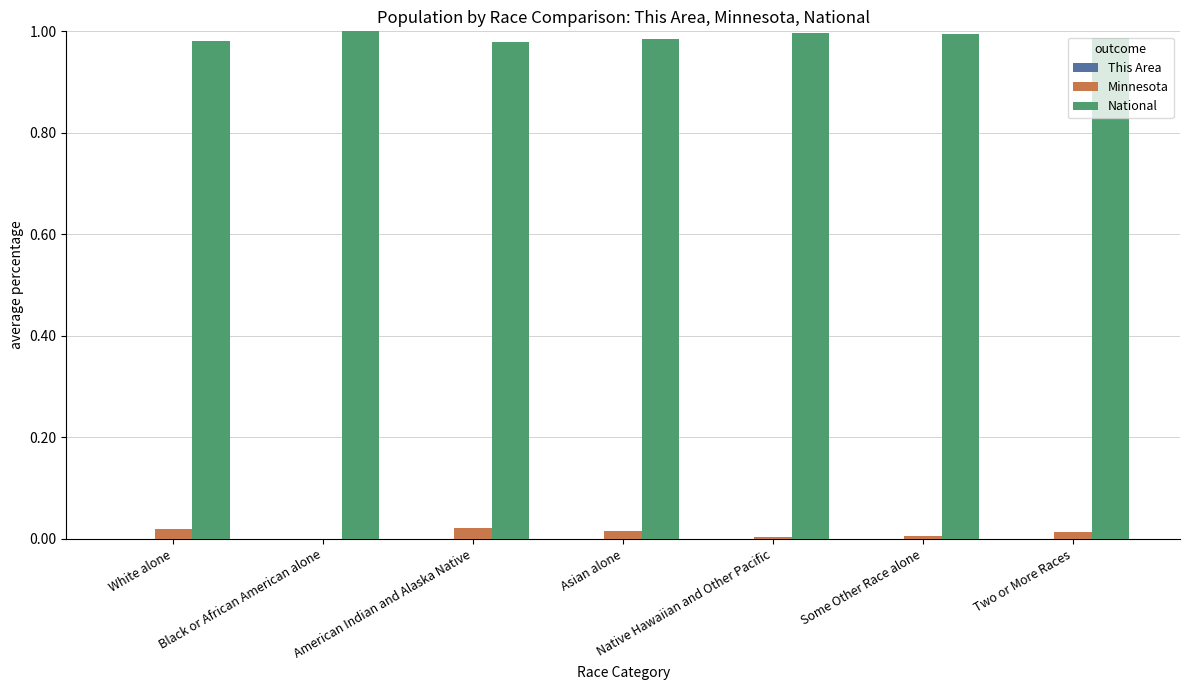

Are the bars horizontal?

No